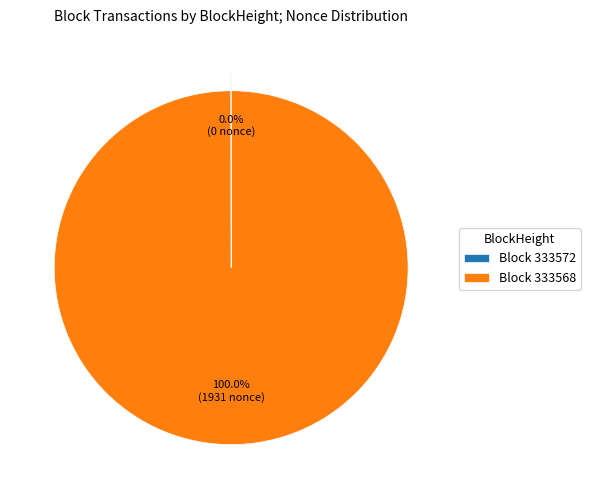

Is there any slice that represents more than half of the pie?

Yes